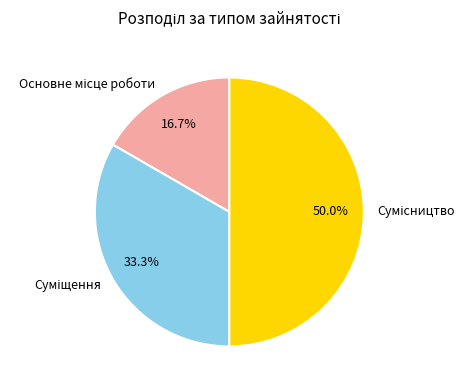

Is there a majority slice in this chart?

No